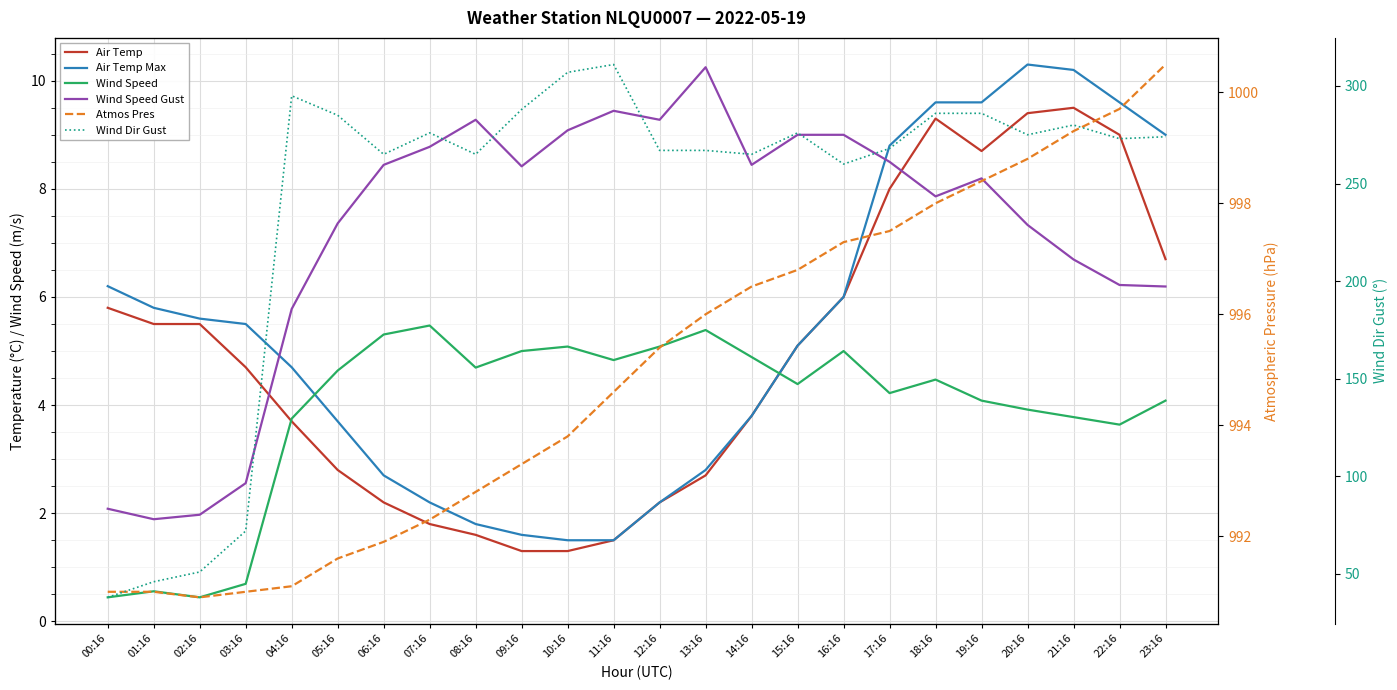

At how many categories does at least one series exceed 925?

24